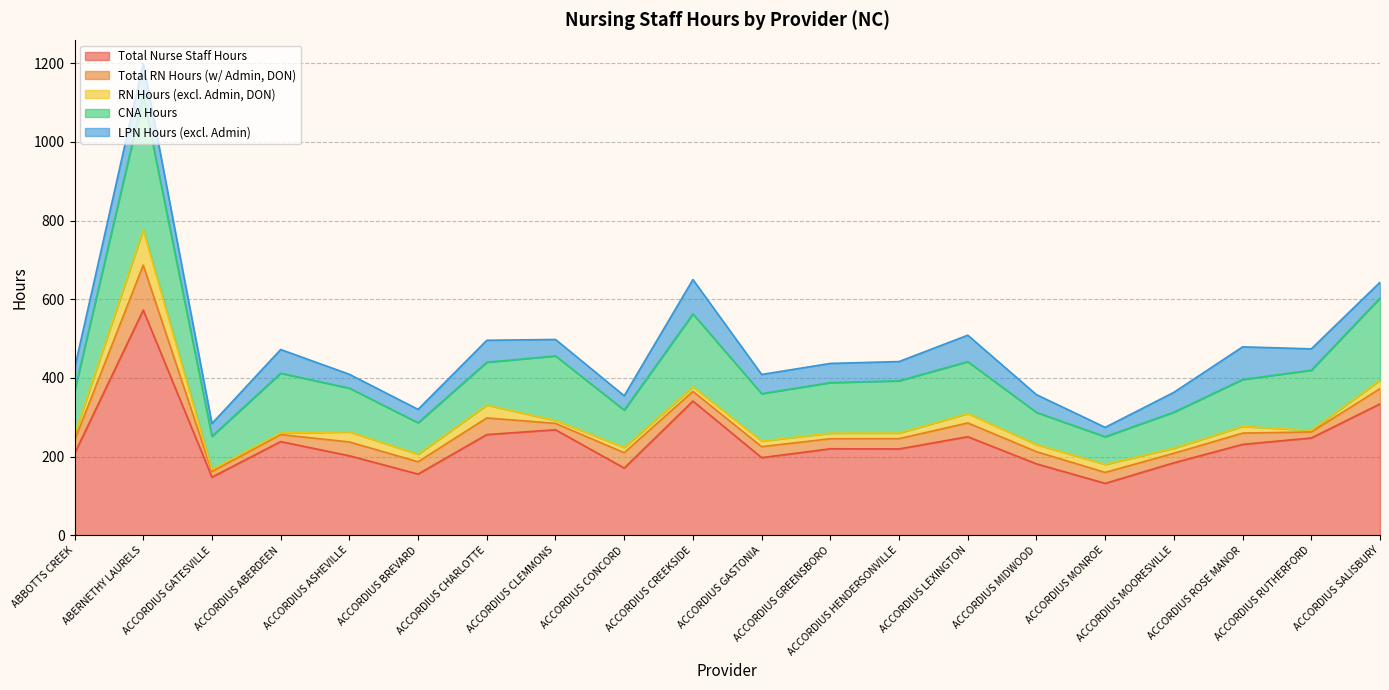

Reading right to left, what are all the values shown in this chart?

Total Nurse Staff Hours: 333.8	247.2	230.9	184.1	131.8	181.4	250.4	219.3	219.7	197.2	341.0	170.7	268.1	255.8	155.5	202.0	238.0	147.7	572.2	207.4
Total RN Hours (w/ Admin, DON): 38.6	15.3	28.6	24.2	27.9	31.0	35.0	26.1	25.5	28.0	24.6	39.1	16.3	42.3	31.2	35.1	17.8	14.2	114.4	33.4
RN Hours (excl. Admin, DON): 21.8	4.1	17.1	13.0	20.3	18.2	24.0	14.2	14.3	14.3	11.5	13.2	7.2	32.8	19.2	25.6	3.9	5.0	89.5	15.0
CNA Hours: 208.7	152.9	119.2	91.5	70.3	81.6	131.7	132.9	128.4	120.4	185.4	95.0	164.2	108.8	80.0	111.0	152.0	84.4	339.6	109.9
LPN Hours (excl. Admin): 40.1	54.3	83.0	50.5	23.8	45.1	67.3	48.9	48.8	48.7	87.3	36.5	41.9	55.8	34.1	35.2	60.3	32.6	83.7	58.3